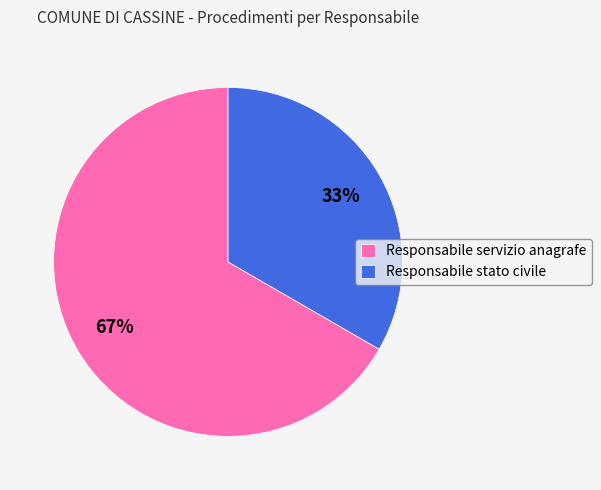

To the nearest percent, what percentage of the pie is Responsabile stato civile?

33%